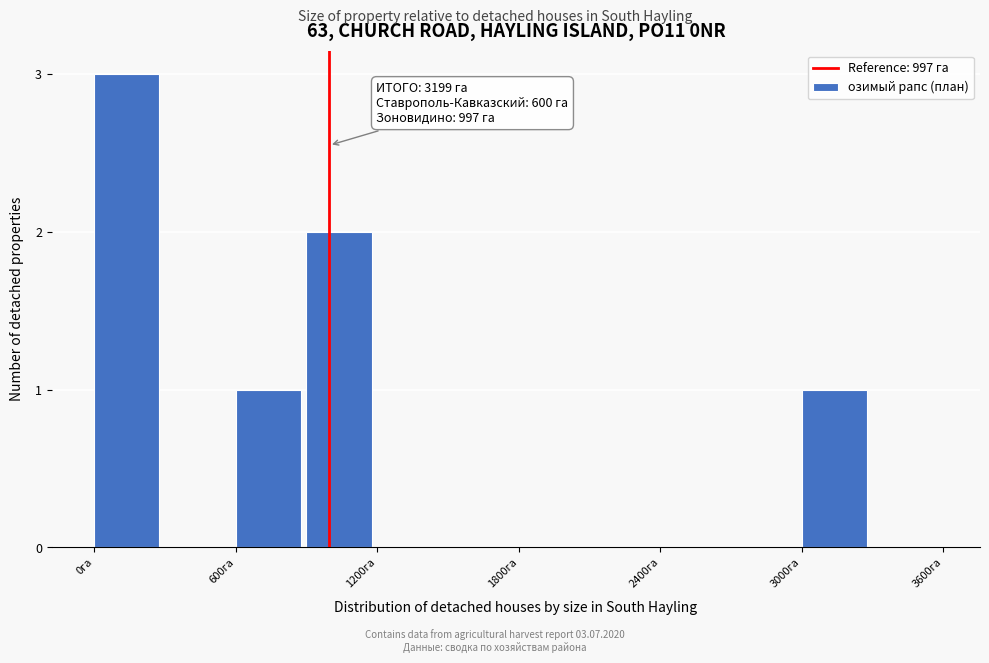

Read against the x-axis, roughly where is the centre of the tallest bar?

100